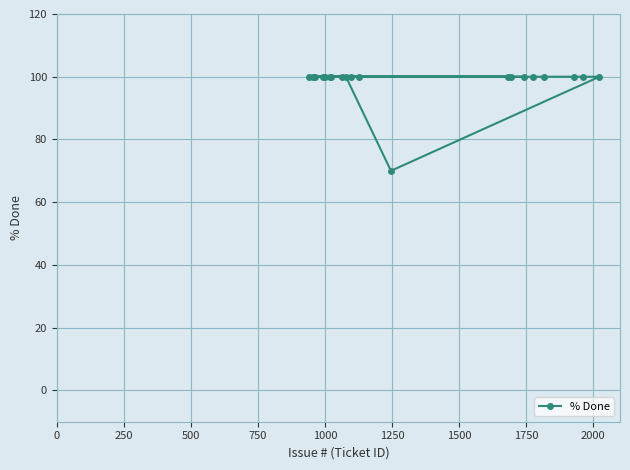

What position from the left is 14?

15